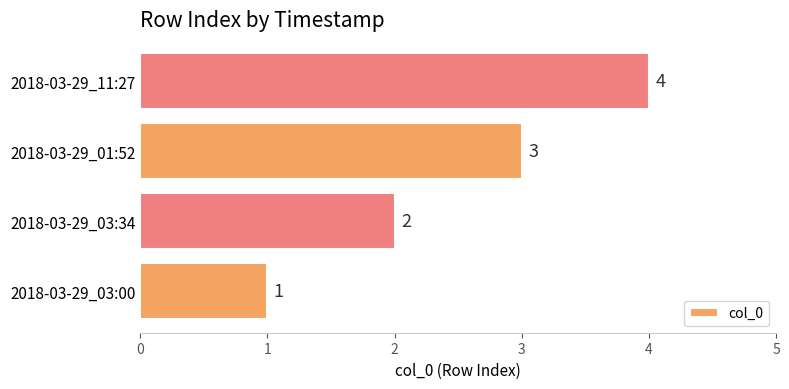

Which has a higher value, 2018-03-29_03:34 or 2018-03-29_01:52?

2018-03-29_01:52